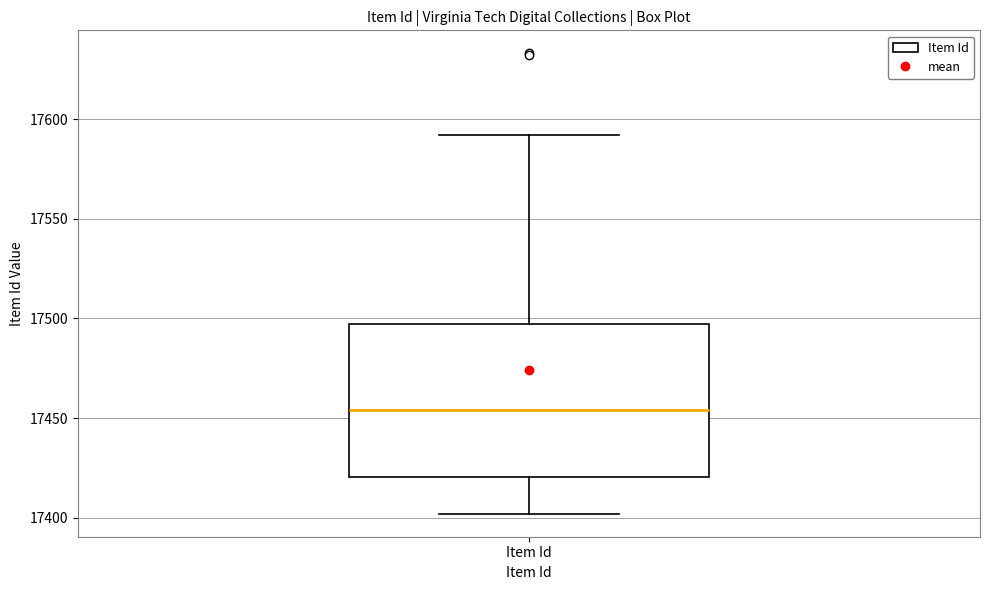

Read this box plot against the y-axis: the position of the median line, the range covered by the box, and the ends of both whiskers. The values are not printed on the chart, so give them approximately, as read against the axis.

median 17455, box 17420 to 17495, whiskers 17400 to 17590